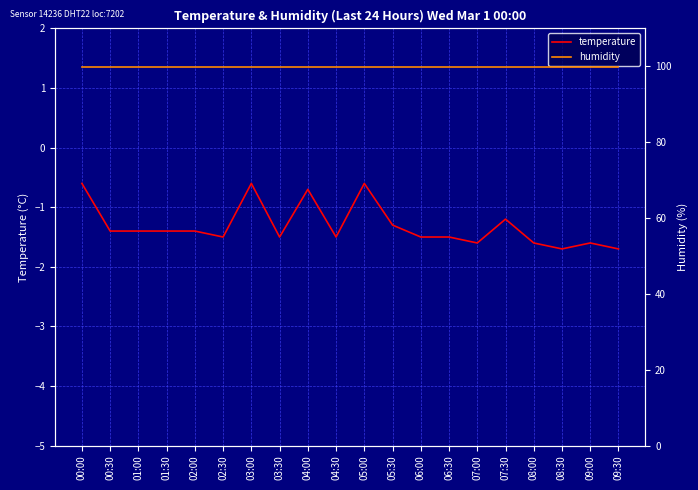

In temperature, how many points are lower than both neighbors (excluding endpoints)?

5